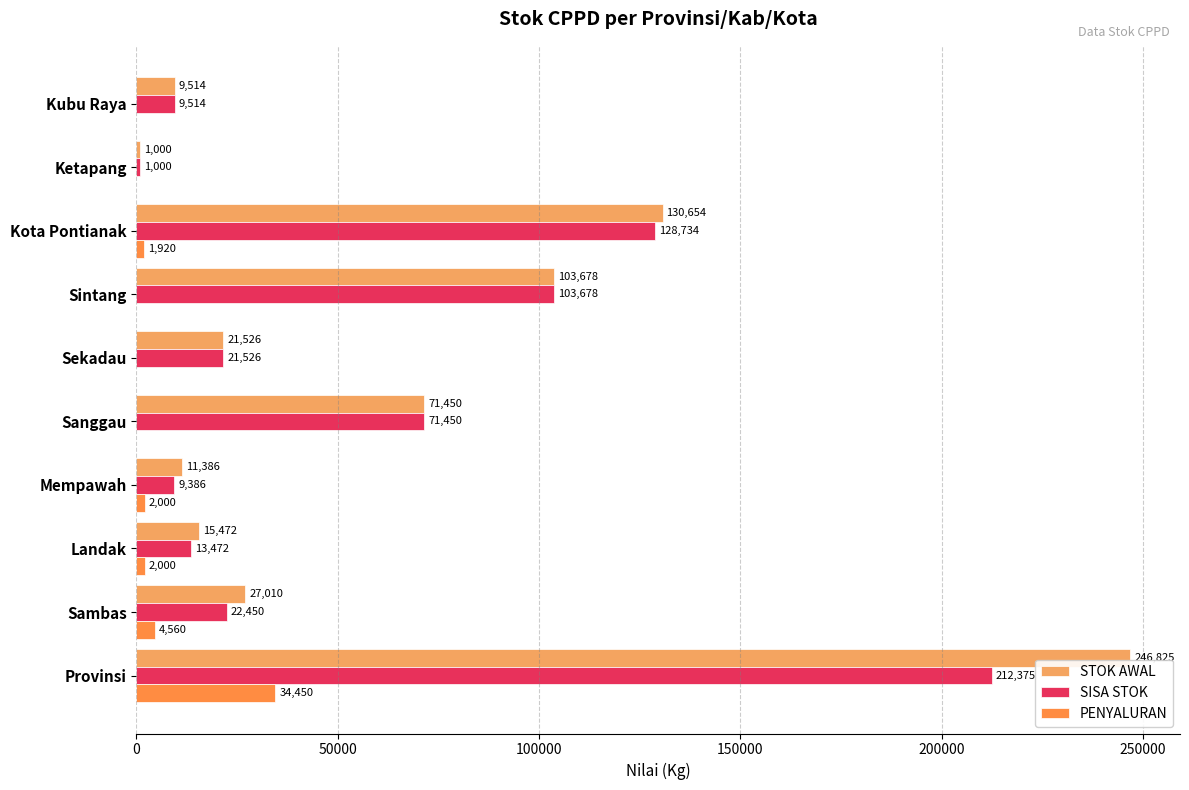

Which series has the largest range (max minus min)?

STOK AWAL